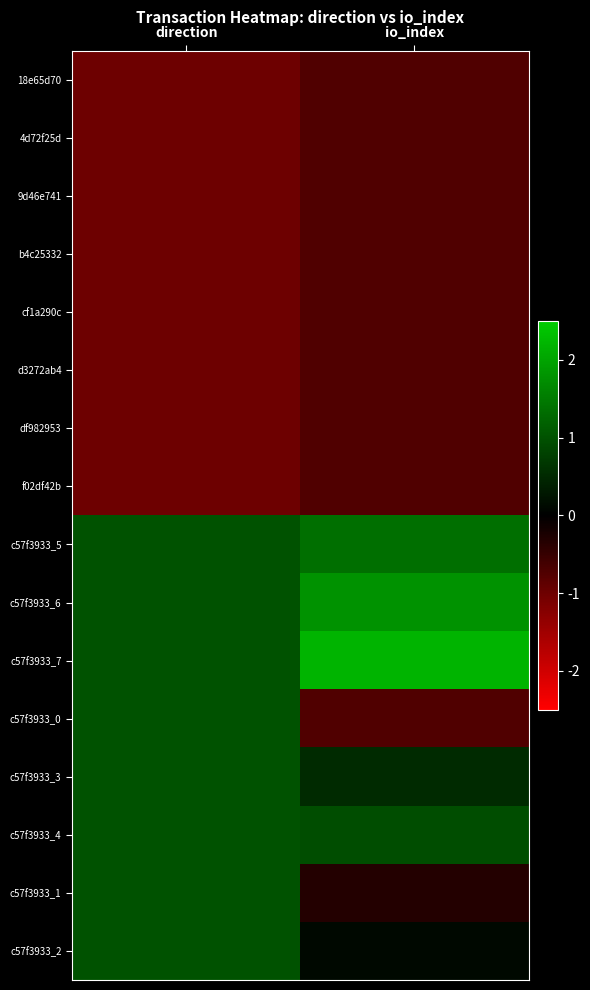

Reading left to right, extract all data points from this chart.

18e65d70: direction=-1.0	io_index=-0.7
4d72f25d: direction=-1.0	io_index=-0.7
9d46e741: direction=-1.0	io_index=-0.7
b4c25332: direction=-1.0	io_index=-0.7
cf1a290c: direction=-1.0	io_index=-0.7
d3272ab4: direction=-1.0	io_index=-0.7
df982953: direction=-1.0	io_index=-0.7
f02df42b: direction=-1.0	io_index=-0.7
c57f3933_5: direction=1.0	io_index=1.4
c57f3933_6: direction=1.0	io_index=1.8
c57f3933_7: direction=1.0	io_index=2.2
c57f3933_0: direction=1.0	io_index=-0.7
c57f3933_3: direction=1.0	io_index=0.5
c57f3933_4: direction=1.0	io_index=0.9
c57f3933_1: direction=1.0	io_index=-0.3
c57f3933_2: direction=1.0	io_index=0.1